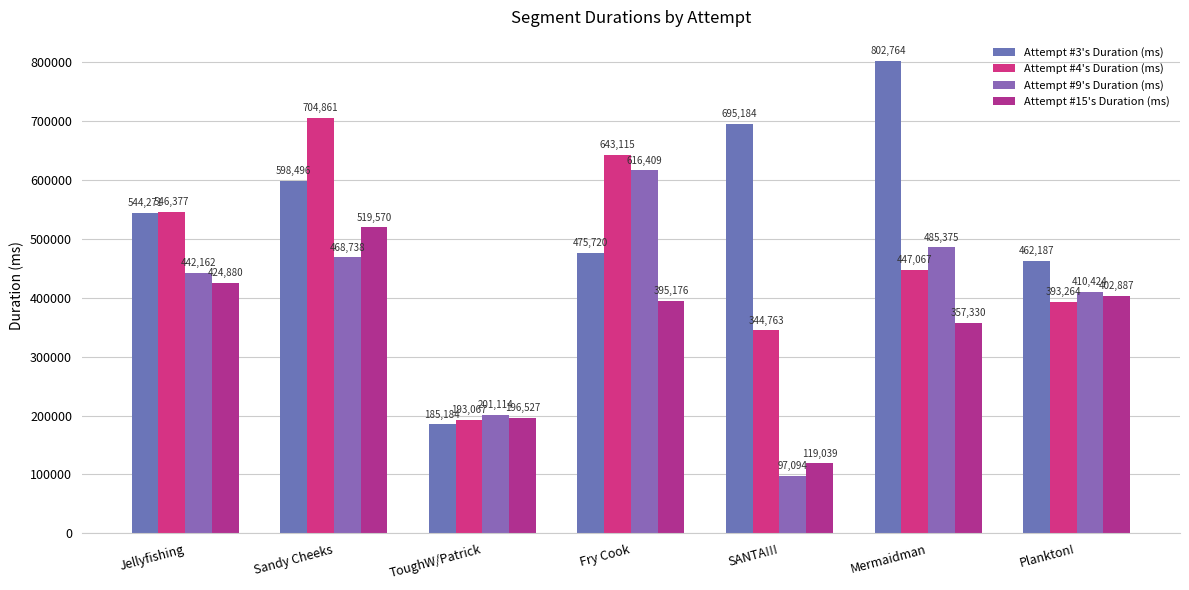

How many series are shown in this chart?

4